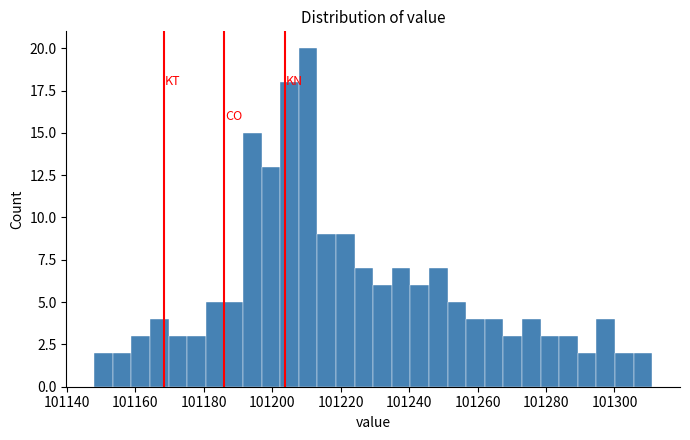

Around what value on the x-axis is the tallest bar? Give the approximate position of its centre, as read against the axis.

101210